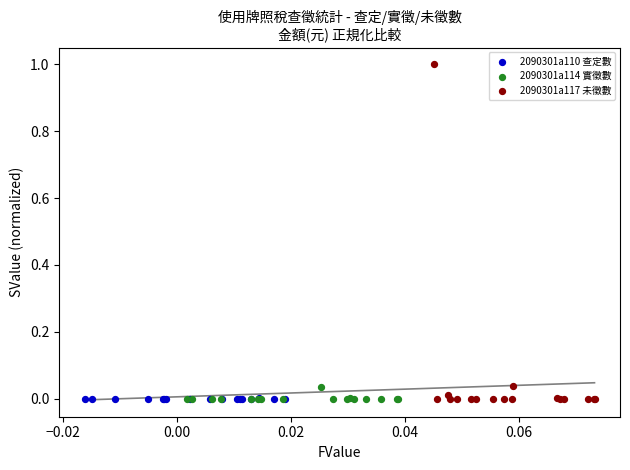

What are all the series names shown in the legend?

2090301a110 查定數, 2090301a114 實徵數, 2090301a117 未徵數